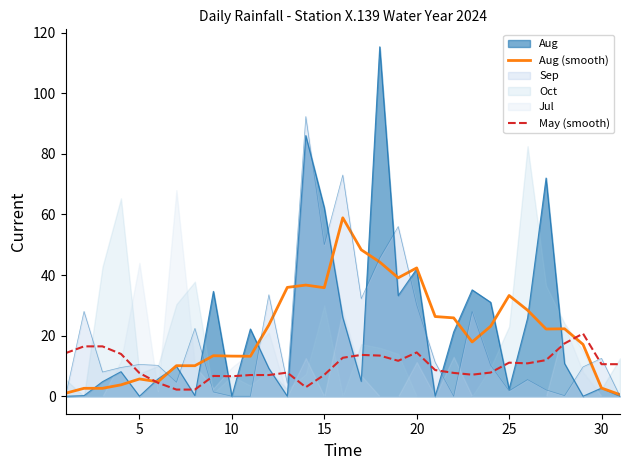

The value of May (smooth) at 25 is 7.6. True or false?

False